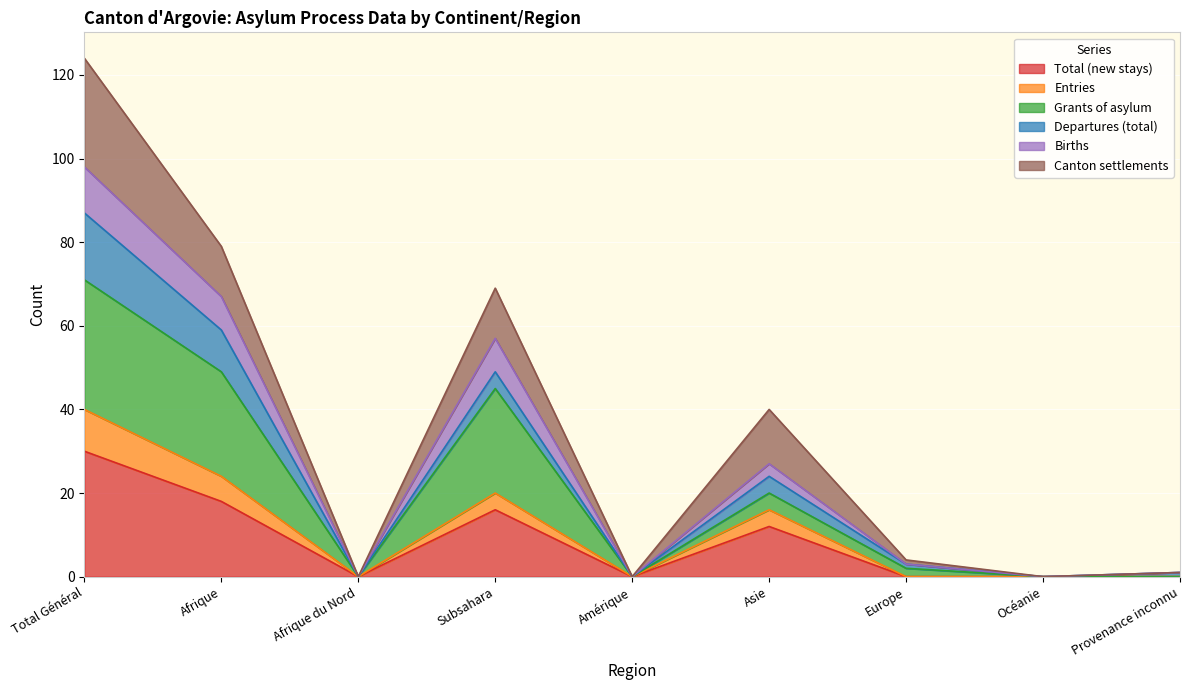

True or false: Births and Entries intersect in this chart.

False